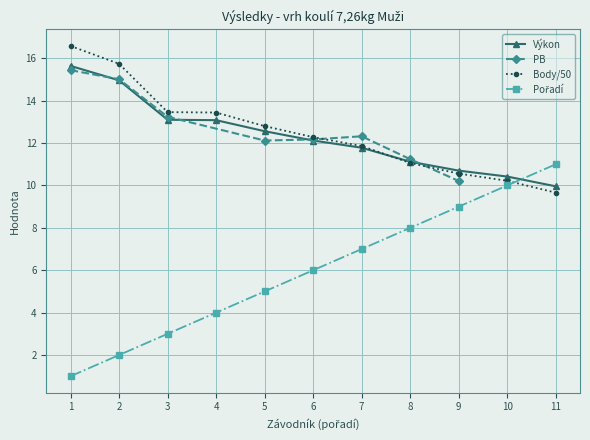

True or false: Body/50 has a value of 28.4 at 1.

False